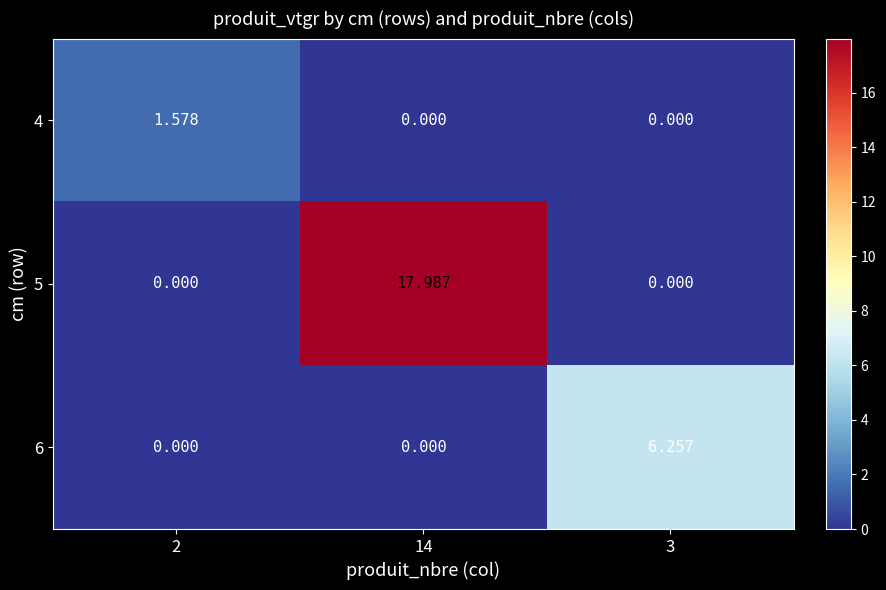

Is the value of 6 at 3 greater than the value of 5 at 14?

No